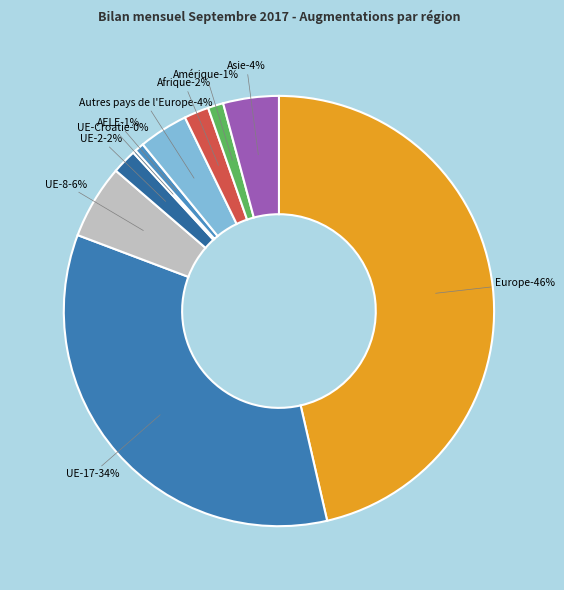

Which category has the biggest portion of the pie?

Europe